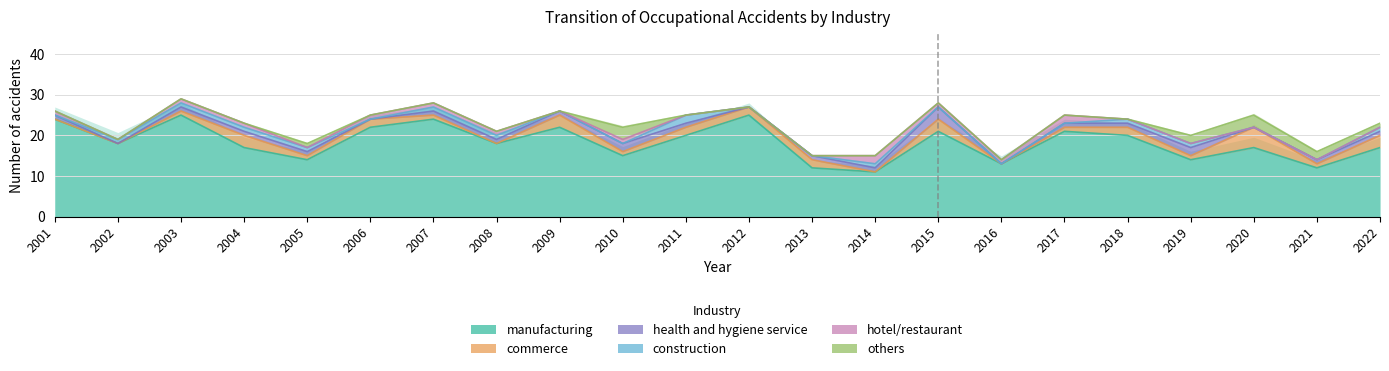

Reading left to right, extract all data points from this chart.

manufacturing: 2001=24	2002=18	2003=25	2004=17	2005=14	2006=22	2007=24	2008=18	2009=22	2010=15	2011=20	2012=25	2013=12	2014=11	2015=21	2016=13	2017=21	2018=20	2019=14	2020=17	2021=12	2022=17
commerce: 2001=0	2002=0	2003=1	2004=3	2005=1	2006=2	2007=1	2008=0	2009=3	2010=1	2011=2	2012=2	2013=2	2014=0	2015=3	2016=0	2017=1	2018=2	2019=1	2020=5	2021=1	2022=3
health and hygiene service: 2001=1	2002=0	2003=1	2004=1	2005=1	2006=0	2007=1	2008=1	2009=1	2010=2	2011=1	2012=0	2013=1	2014=1	2015=3	2016=0	2017=1	2018=1	2019=2	2020=0	2021=1	2022=1
construction: 2001=0	2002=1	2003=1	2004=1	2005=1	2006=0	2007=1	2008=1	2009=0	2010=0	2011=2	2012=0	2013=0	2014=1	2015=0	2016=0	2017=0	2018=1	2019=1	2020=0	2021=0	2022=1
hotel/restaurant: 2001=1	2002=0	2003=1	2004=1	2005=0	2006=1	2007=1	2008=1	2009=0	2010=1	2011=0	2012=0	2013=0	2014=2	2015=1	2016=1	2017=2	2018=0	2019=0	2020=0	2021=0	2022=0
others: 2001=0	2002=0	2003=0	2004=0	2005=1	2006=0	2007=0	2008=0	2009=0	2010=3	2011=0	2012=0	2013=0	2014=0	2015=0	2016=0	2017=0	2018=0	2019=2	2020=3	2021=2	2022=1